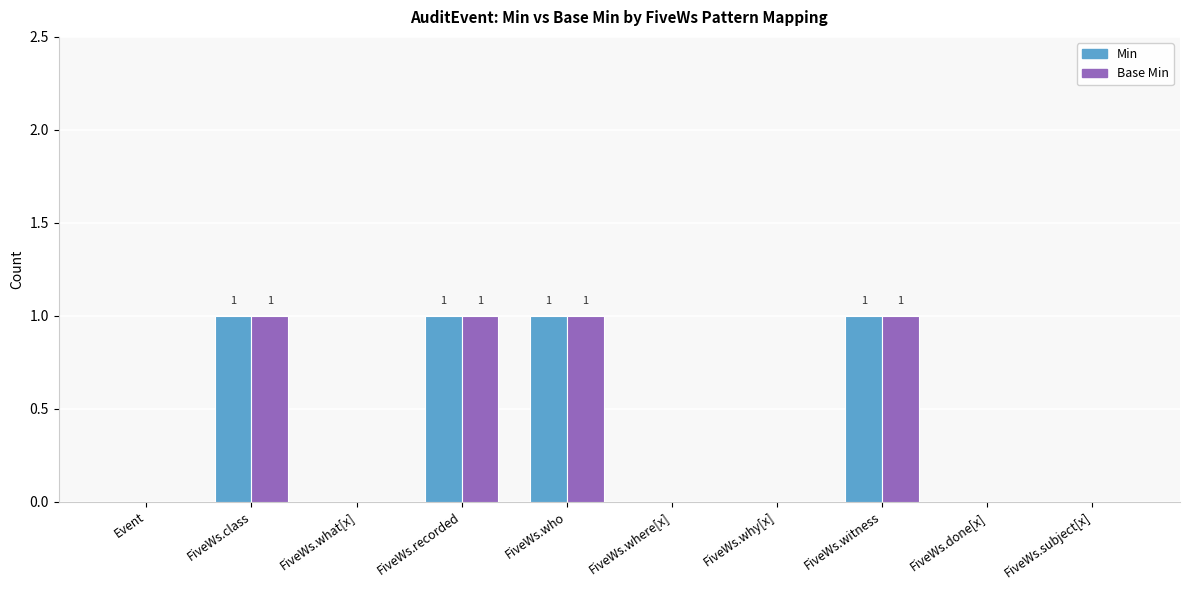

Are the bars grouped side by side (vs. stacked)?

Yes